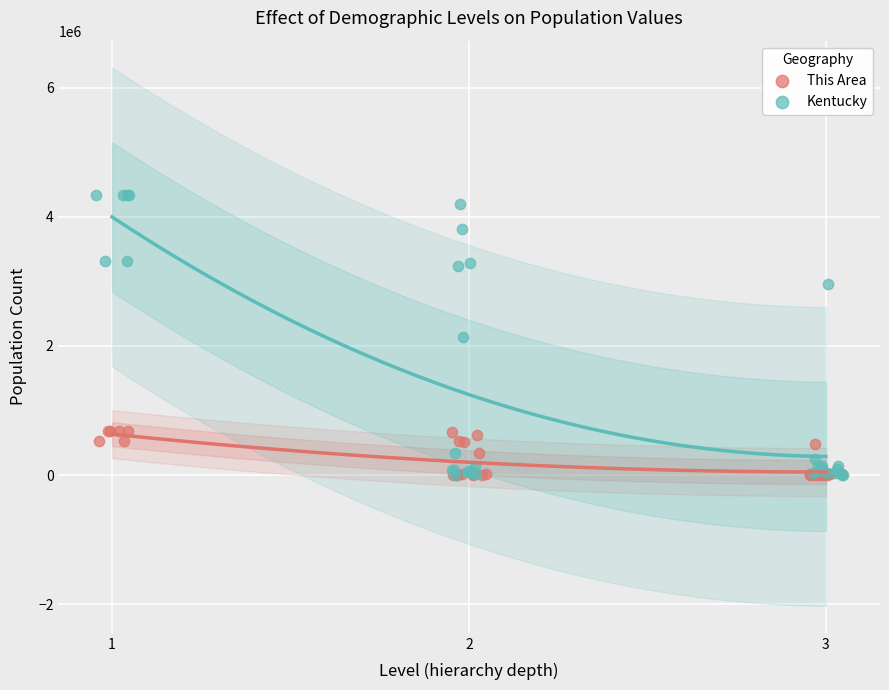

Which series reaches the maximum Y coordinate?

Kentucky